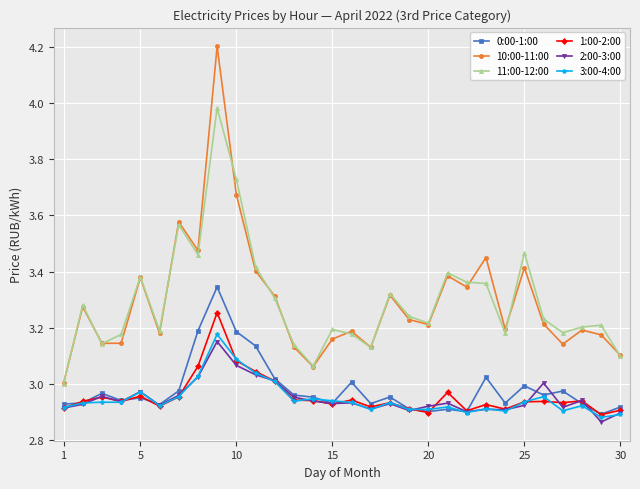

What are all the series names shown in the legend?

0:00-1:00, 10:00-11:00, 11:00-12:00, 1:00-2:00, 2:00-3:00, 3:00-4:00